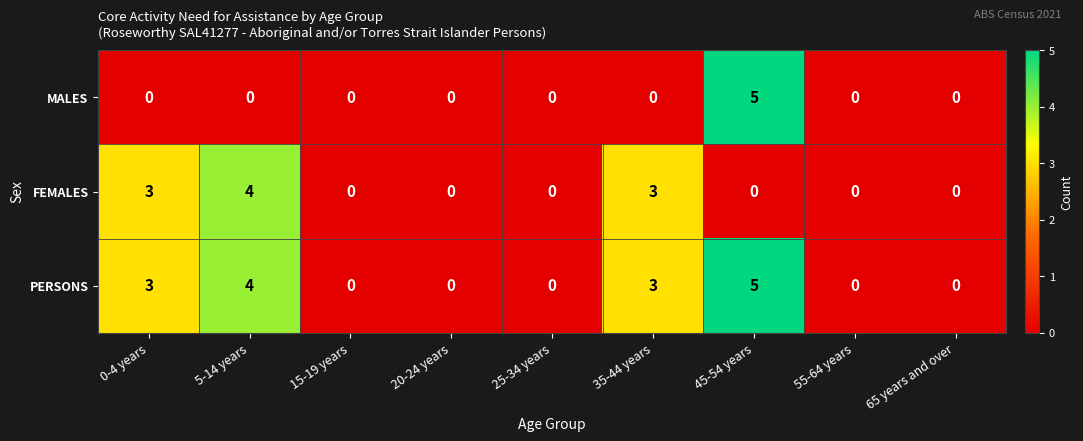

What is the maximum value shown in the chart?

5